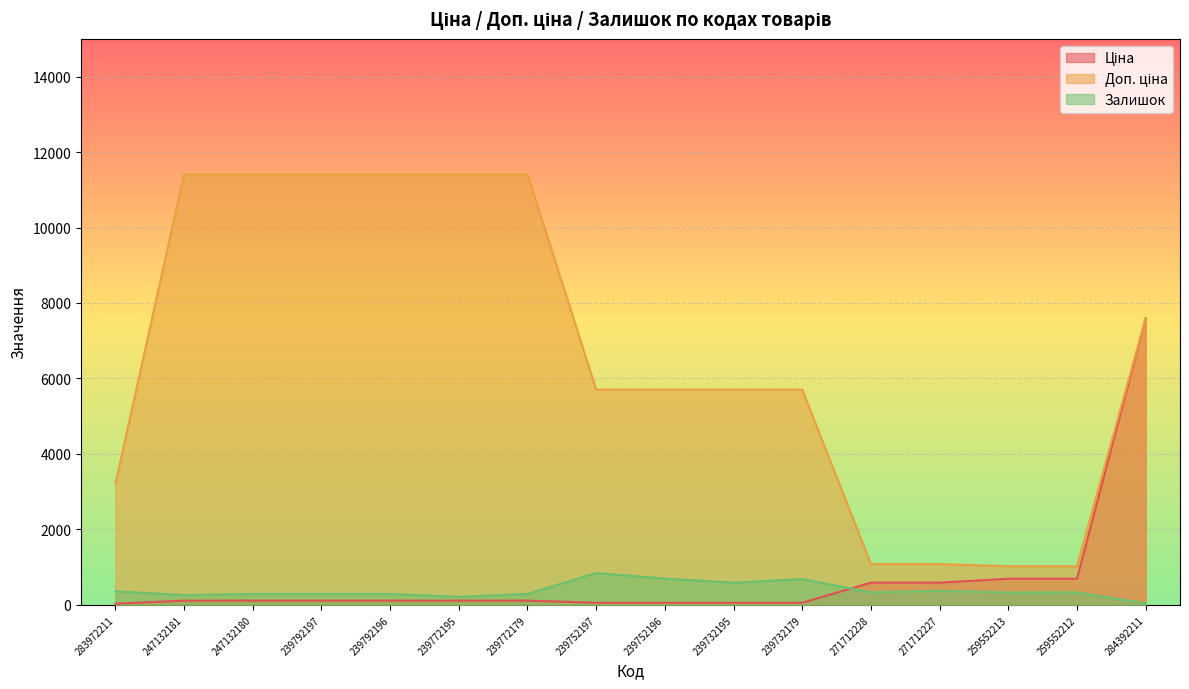

What is the difference between the Залишок values at 247132180 and 239772195?

76.0